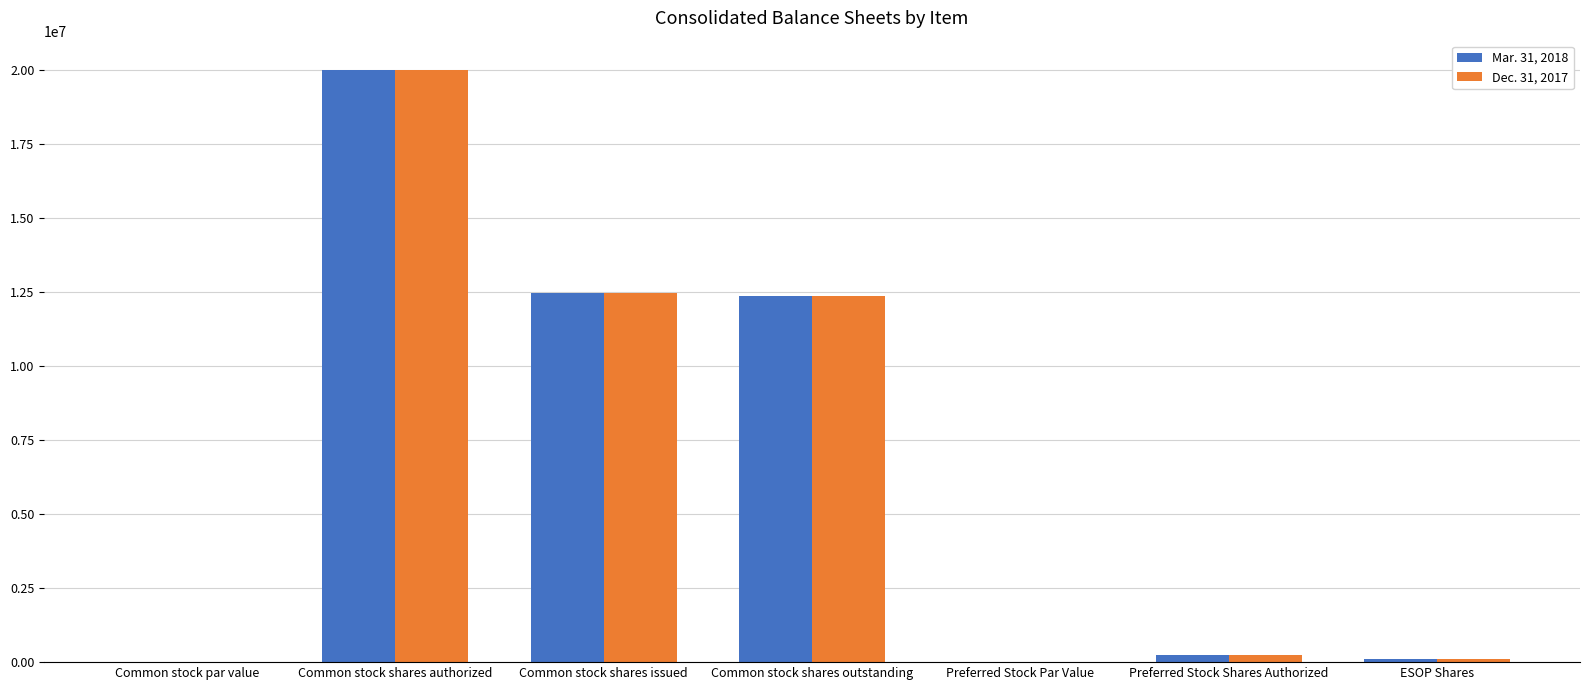

What is the sum of all Mar. 31, 2018 values?

45186029.5